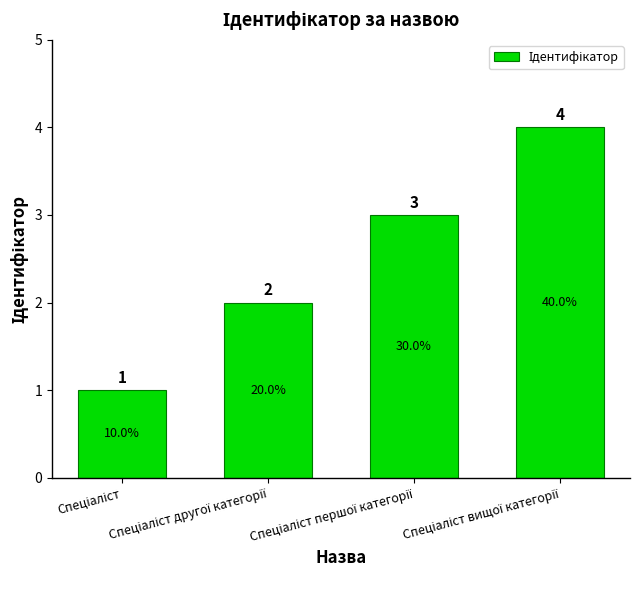

What is the value of the 2nd bar from the left?

2